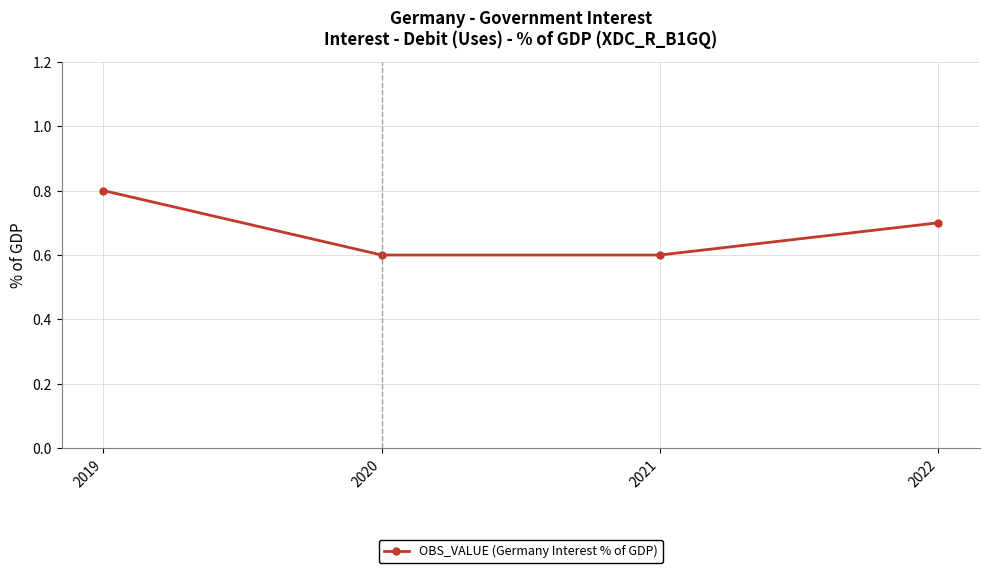

How many values are between 0 and 1?

4